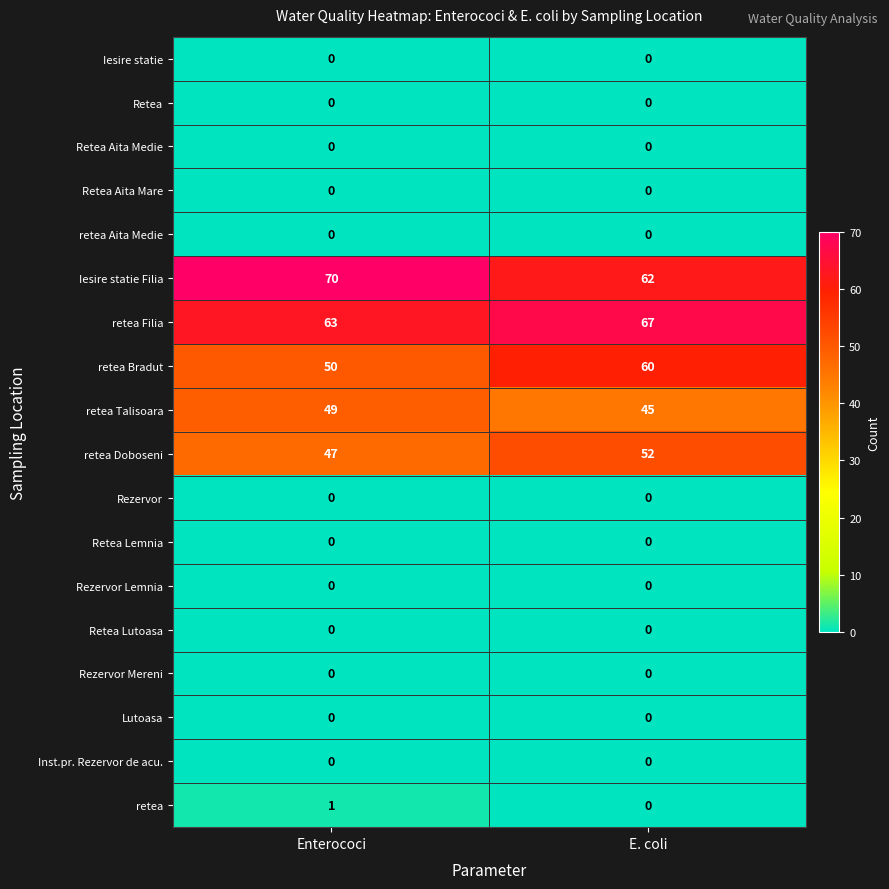

Which series has the largest range (max minus min)?

retea Bradut